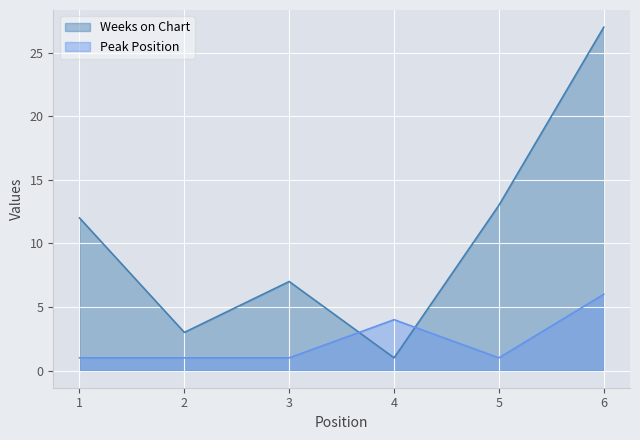

True or false: Weeks on Chart has more than 1 points higher than both neighbors.

False